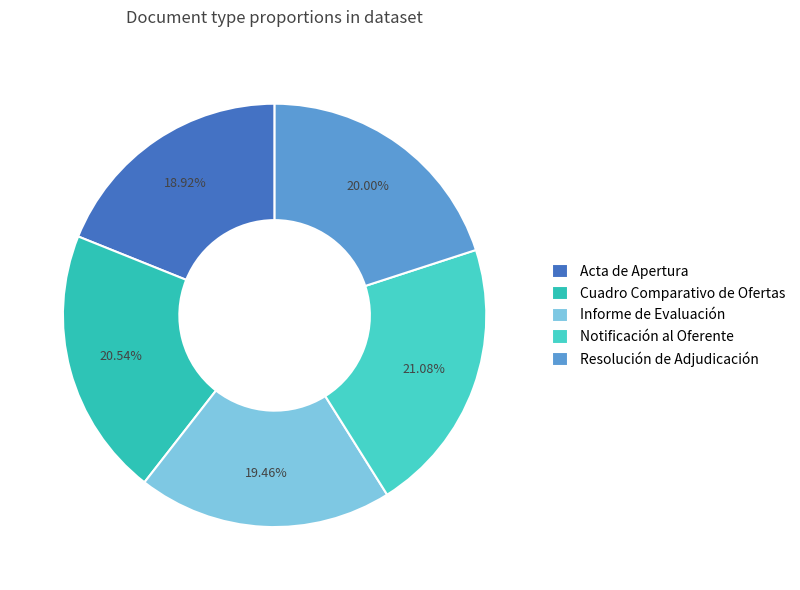

To the nearest percent, what is the difference between the largest and smallest slice percentages?

2%